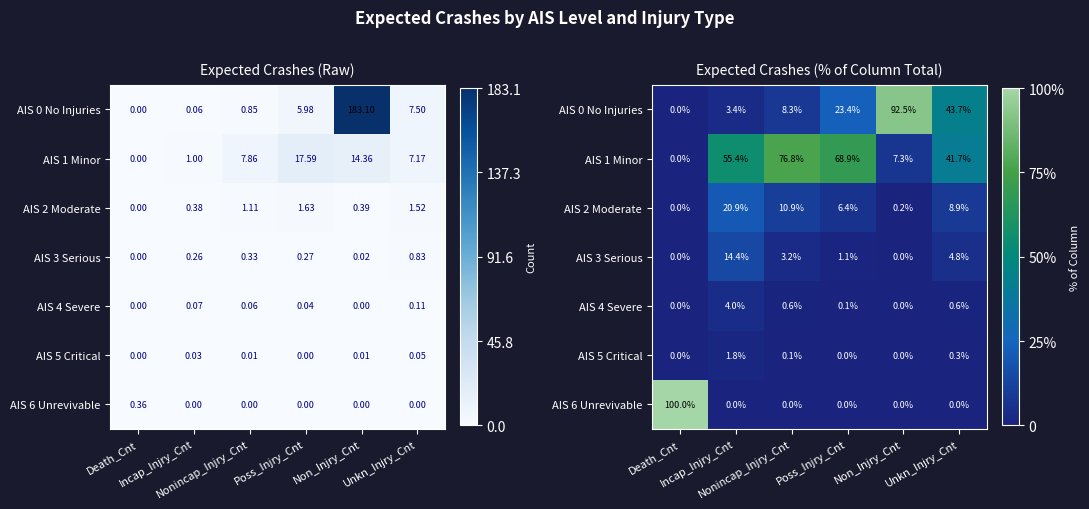

Rank the categories by AIS 5 Critical value from lowest to highest.

Death_Cnt, Non_Injry_Cnt, Poss_Injry_Cnt, Nonincap_Injry_Cnt, Unkn_Injry_Cnt, Incap_Injry_Cnt